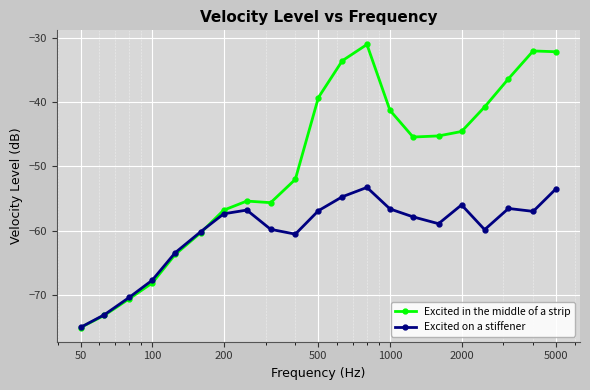

What is the highest value of the Excited in the middle of a strip series?

-31.1